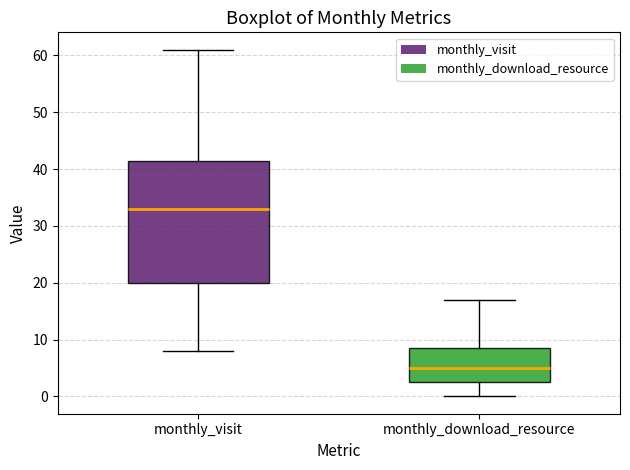

Reading left to right, read every box against the y-axis: the position of its median line, the range the box covers, and the ends of its whiskers. The values are not printed on the chart, so give them approximately, as read against the axis.

monthly_visit: median 33, box 20 to 42, whiskers 8 to 61
monthly_download_resource: median 5, box 3 to 9, whiskers 0 to 17